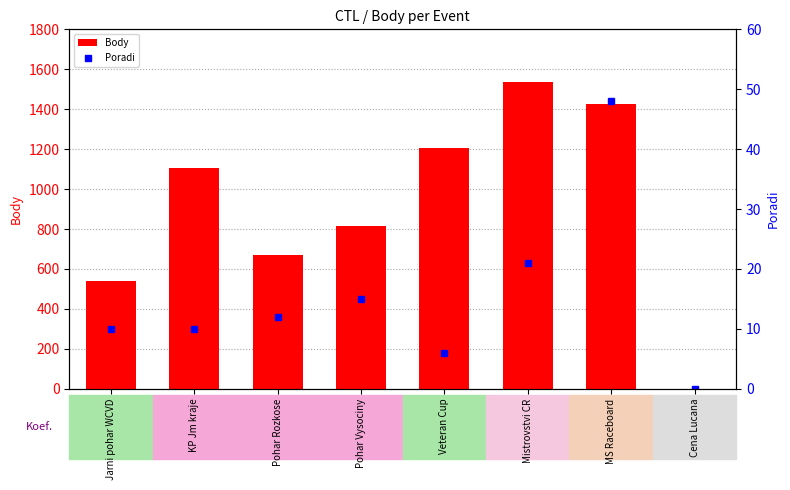

Reading left to right, what are all the values shown in this chart?

Body: Jarni pohar WCVD=541	KP Jm kraje=1108	Pohar Rozkose=672	Pohar Vysociny=815	Veteran Cup=1206	Mistrovstvi CR=1535	MS Raceboard=1425	Cena Lucana=0
Poradi: Jarni pohar WCVD=10	KP Jm kraje=10	Pohar Rozkose=12	Pohar Vysociny=15	Veteran Cup=6	Mistrovstvi CR=21	MS Raceboard=48	Cena Lucana=0